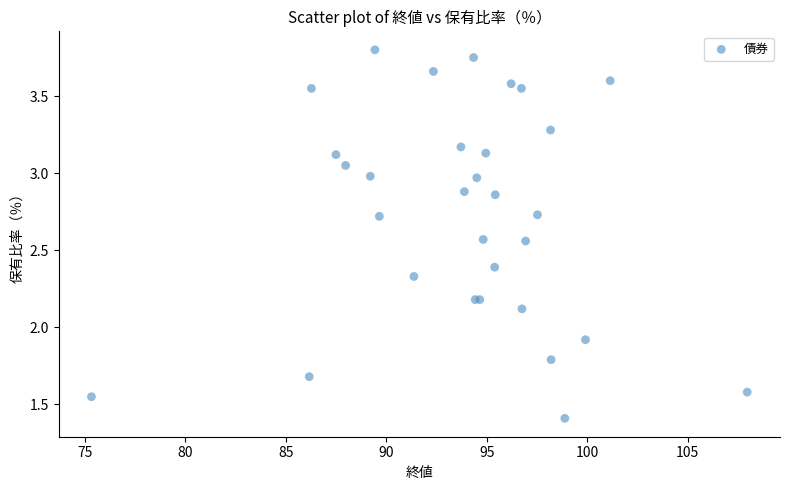

What Y value in the scatter plot is closest to 2?

1.9